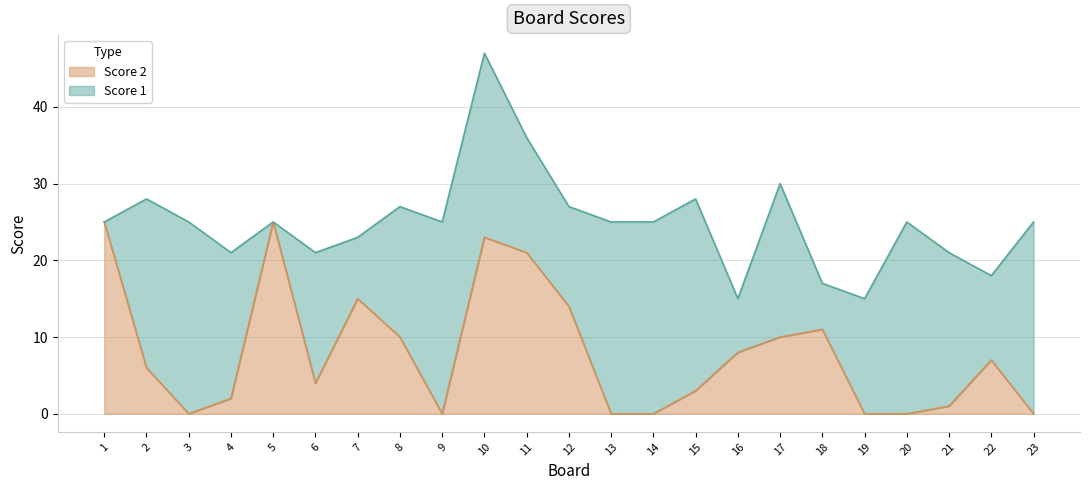

What is the value of the 15th point from the left?

3